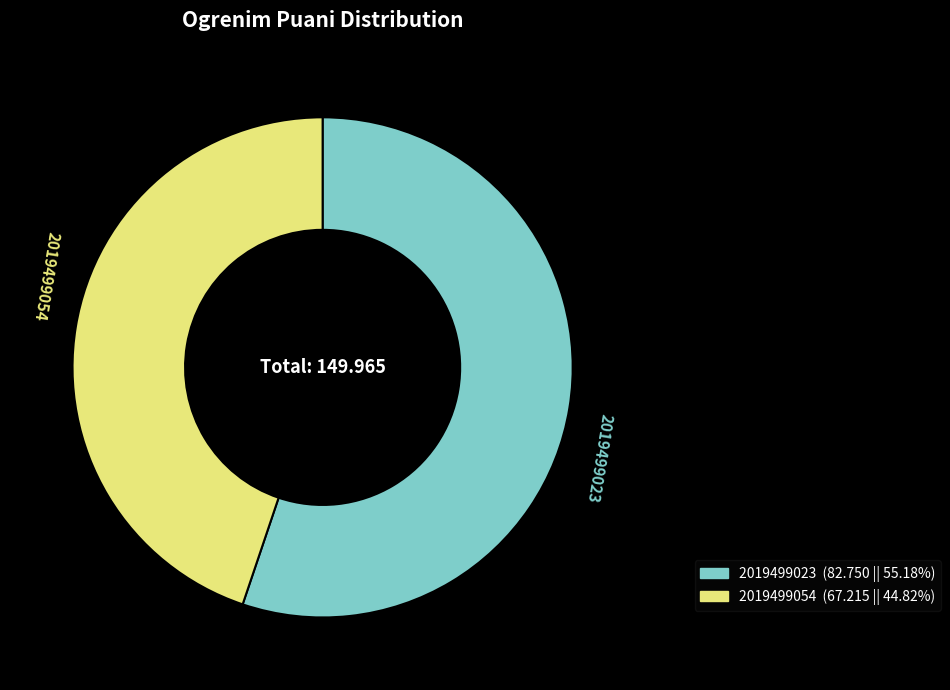

Is the sum of 2019499054 and 2019499023 greater than half?

Yes